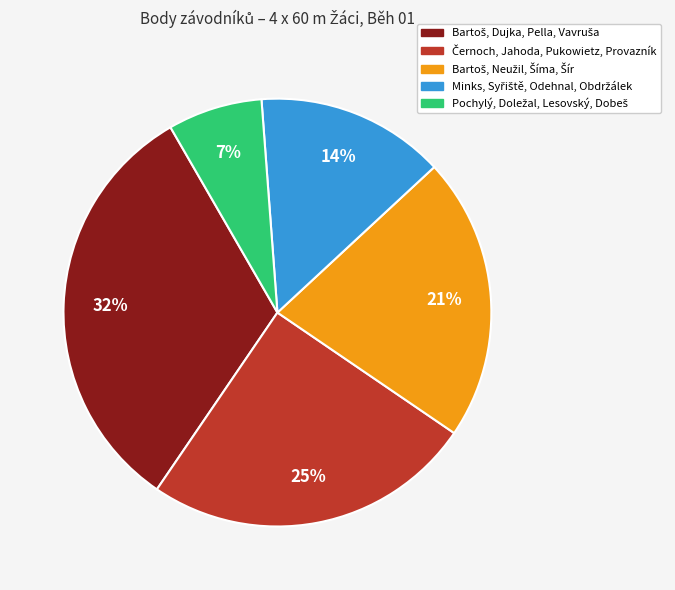

To the nearest percent, what is the difference between the largest and smallest slice percentages?

25%